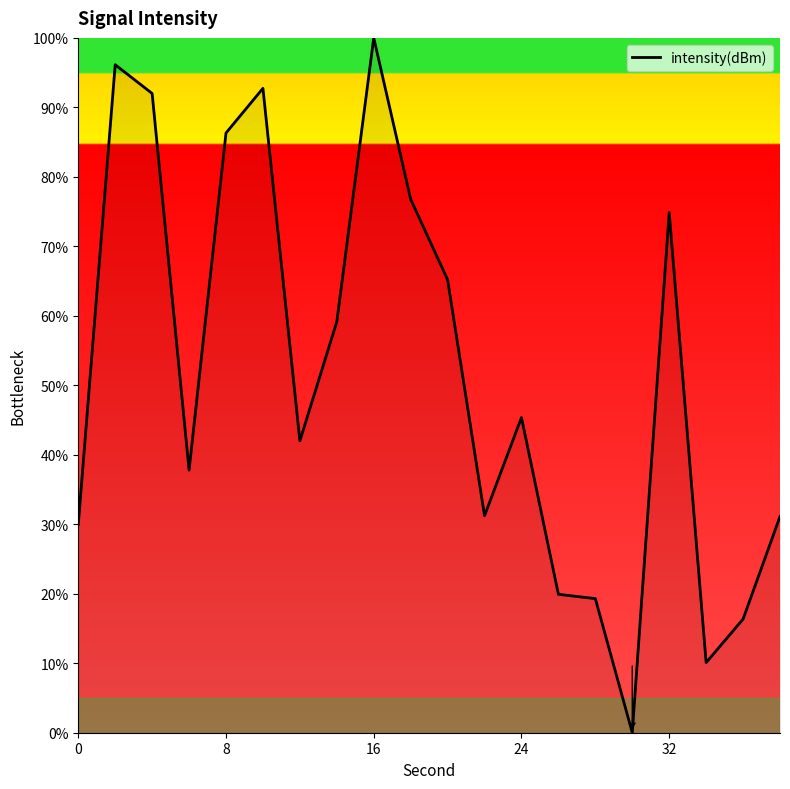

What is the difference between the maximum and minimum values?

100.0